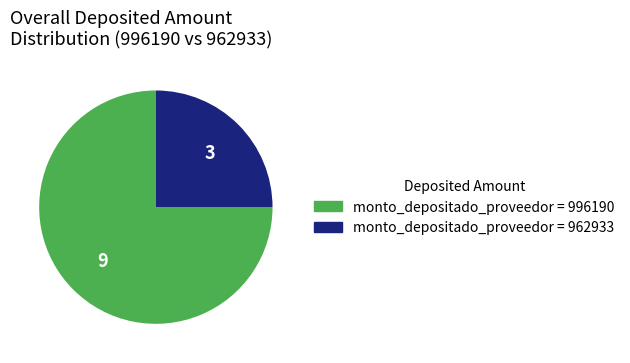

Approximately how many times larger is the value at monto_depositado_proveedor = 962933 compared to monto_depositado_proveedor = 996190?

0.3